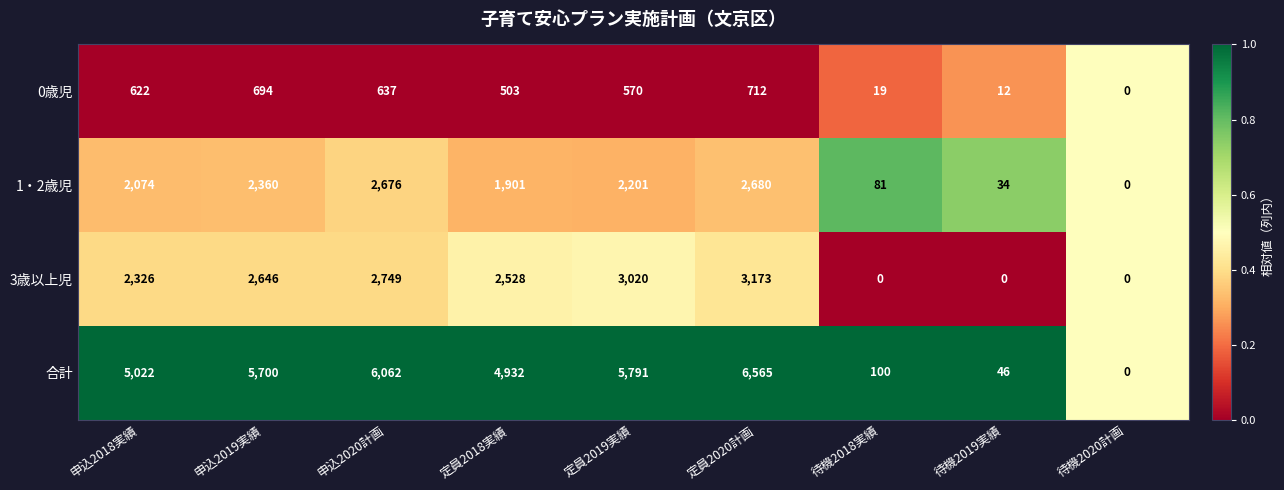

Which series has the largest total across all categories?

合計